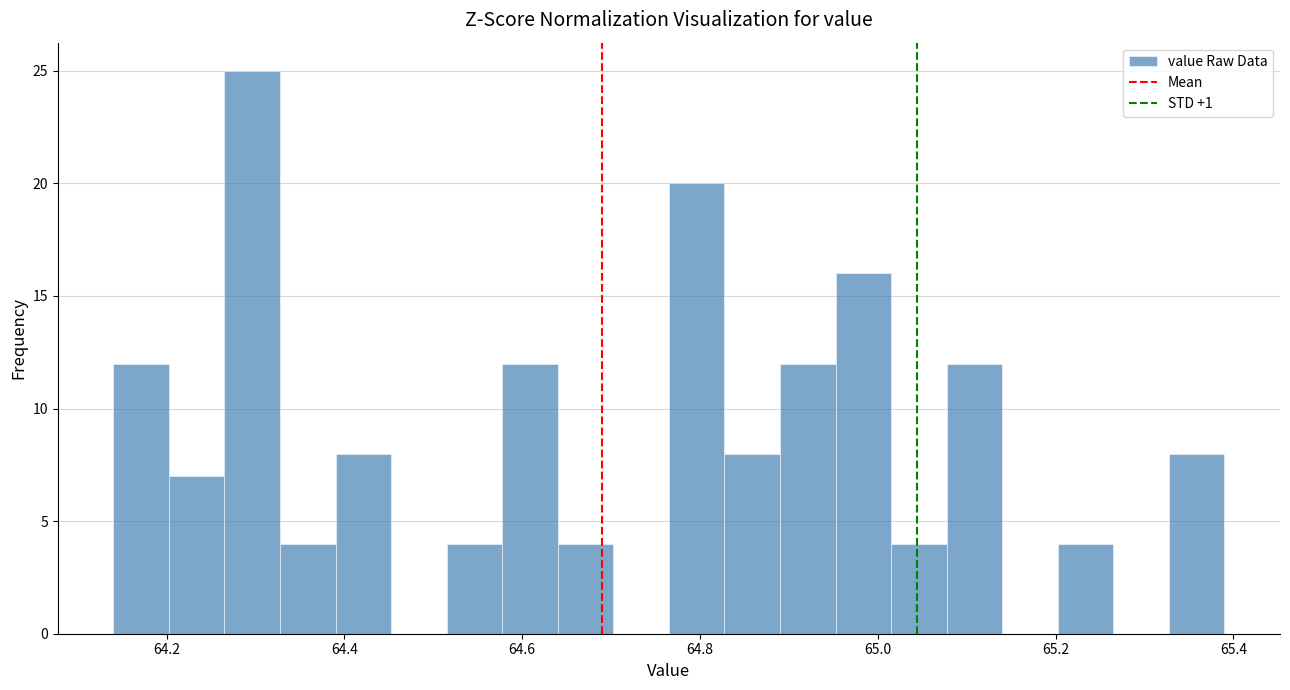

Read against the x-axis, roughly where is the centre of the tallest bar?

64.30